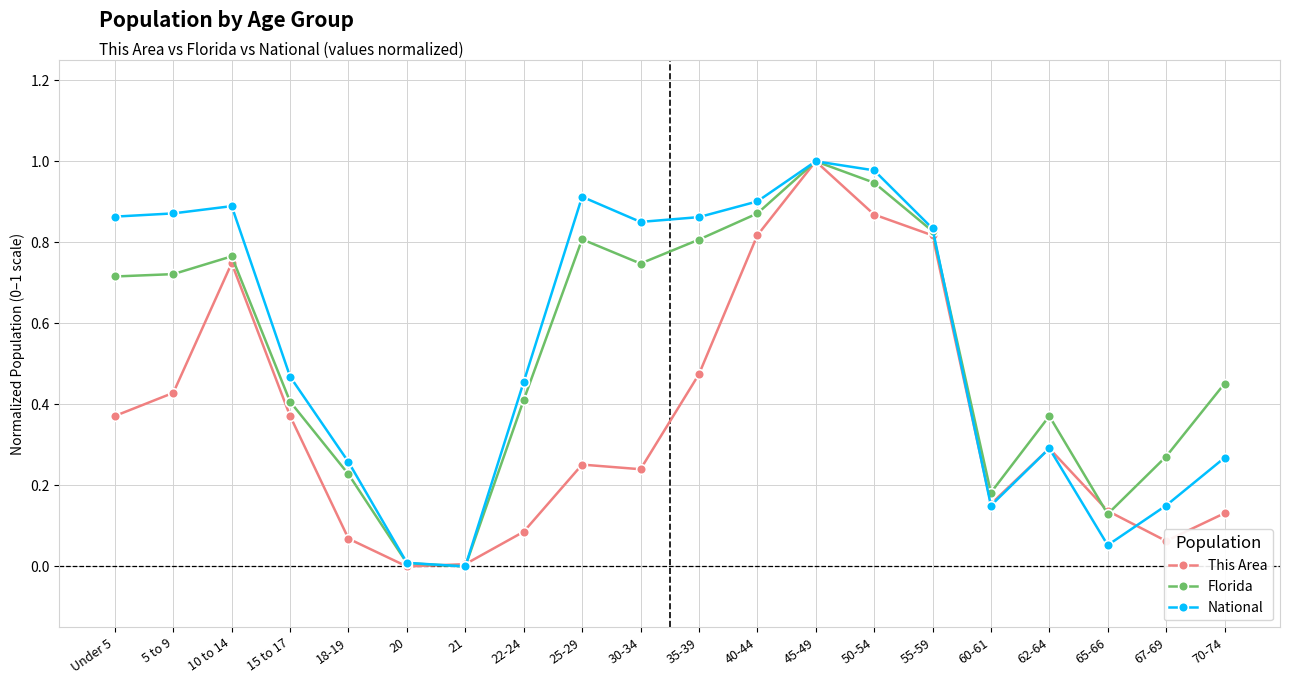

The This Area series shows 1.0 at 45-49. True or false?

True